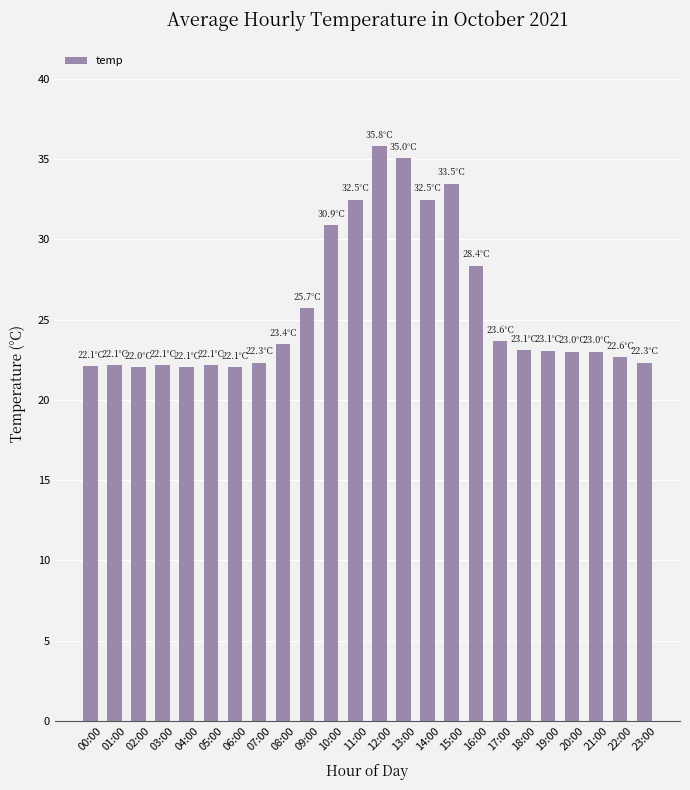

The value at 12:00 is 35.8. True or false?

True